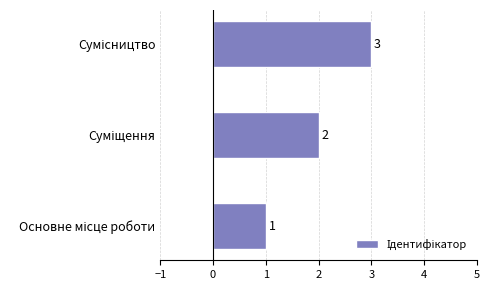

What is the greatest value displayed?

3